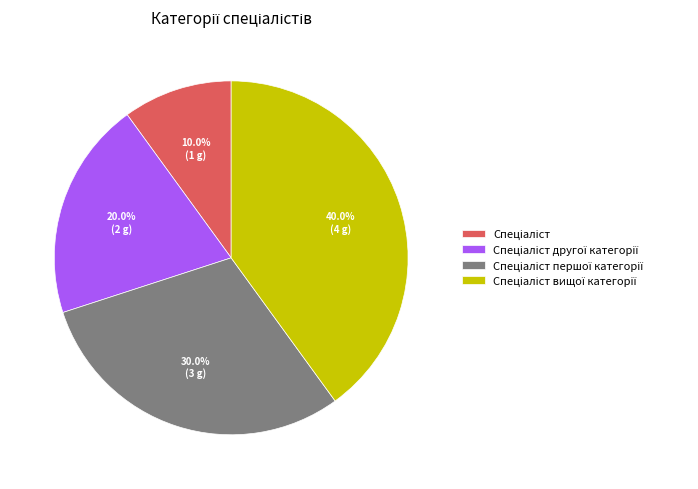

How many slices are in this pie chart?

4